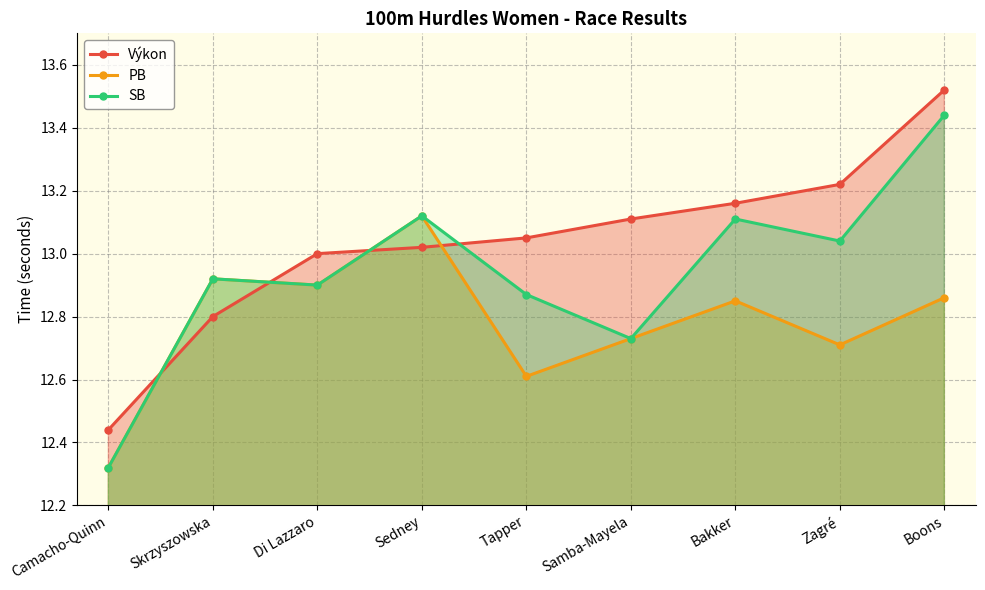

Which series has the largest total across all categories?

Výkon